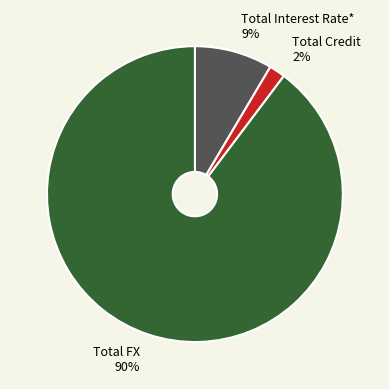

What percentage is the Total Interest Rate* slice, to the nearest percent?

9%